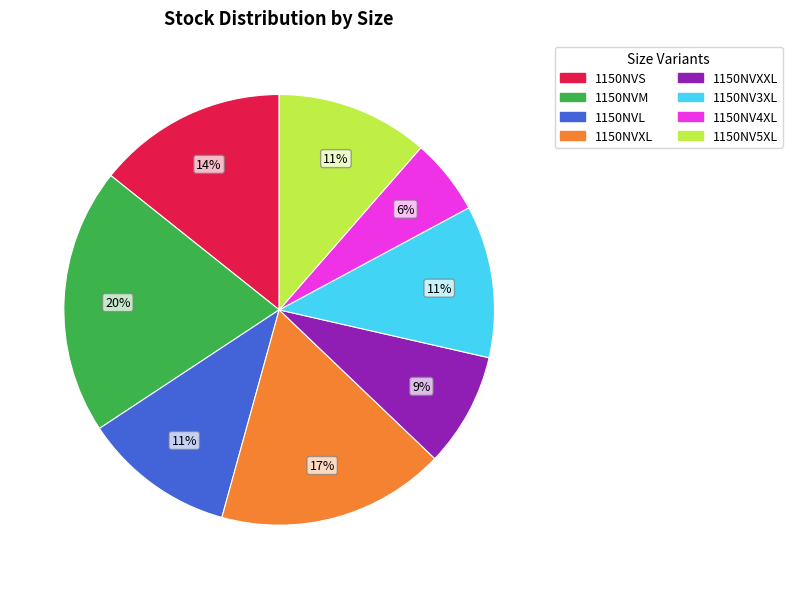

To the nearest percent, what percentage of the pie is 1150NVXL?

17%